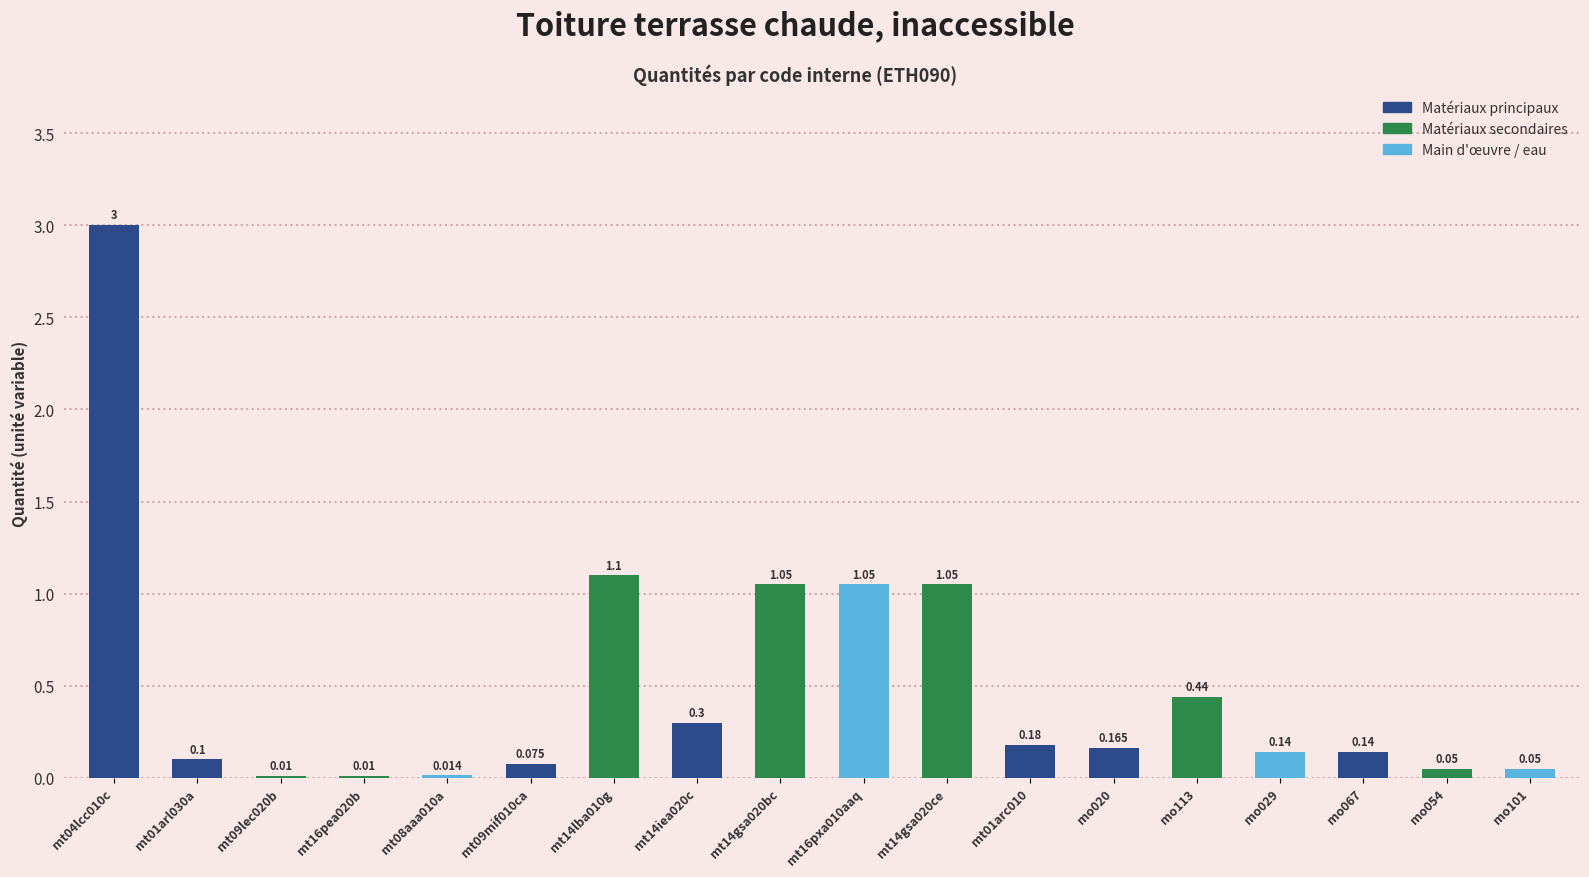

Which has a higher value, mt09mif010ca or mt04lcc010c?

mt04lcc010c